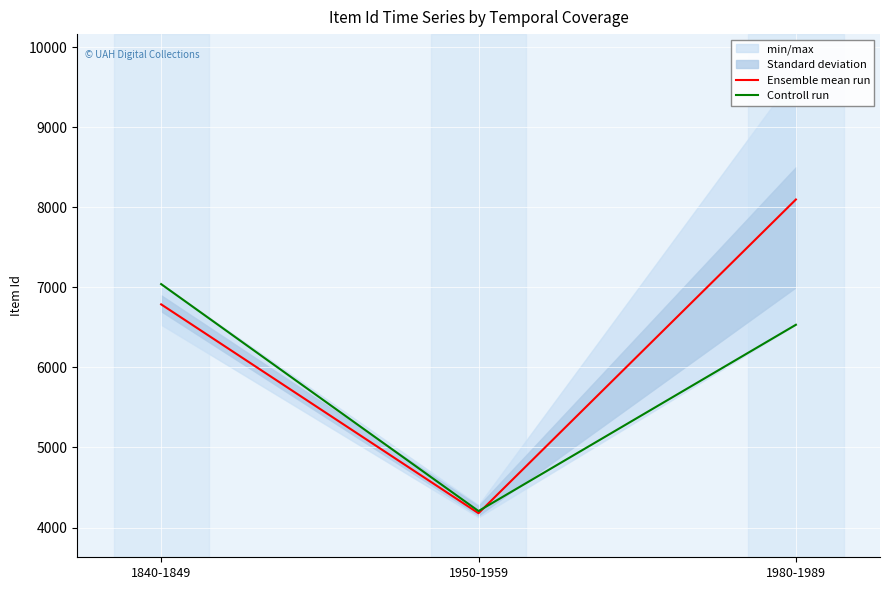

What is the maximum value for Ensemble mean run?

8096